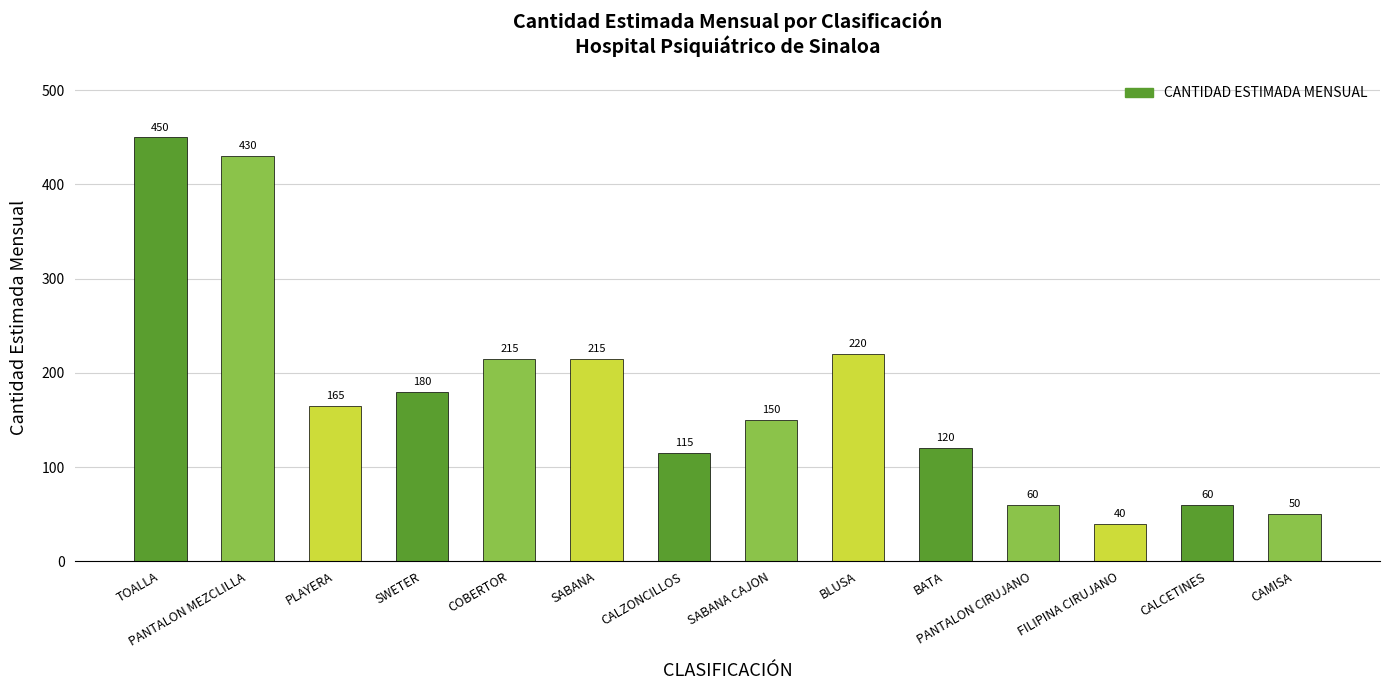

How many series are shown in this chart?

1